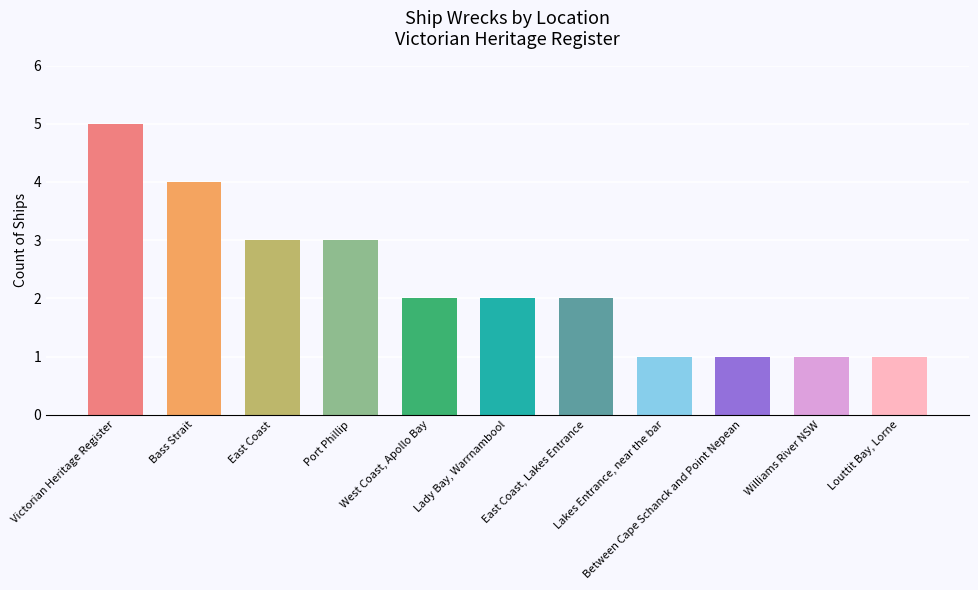

What is the minimum value shown in the chart?

1